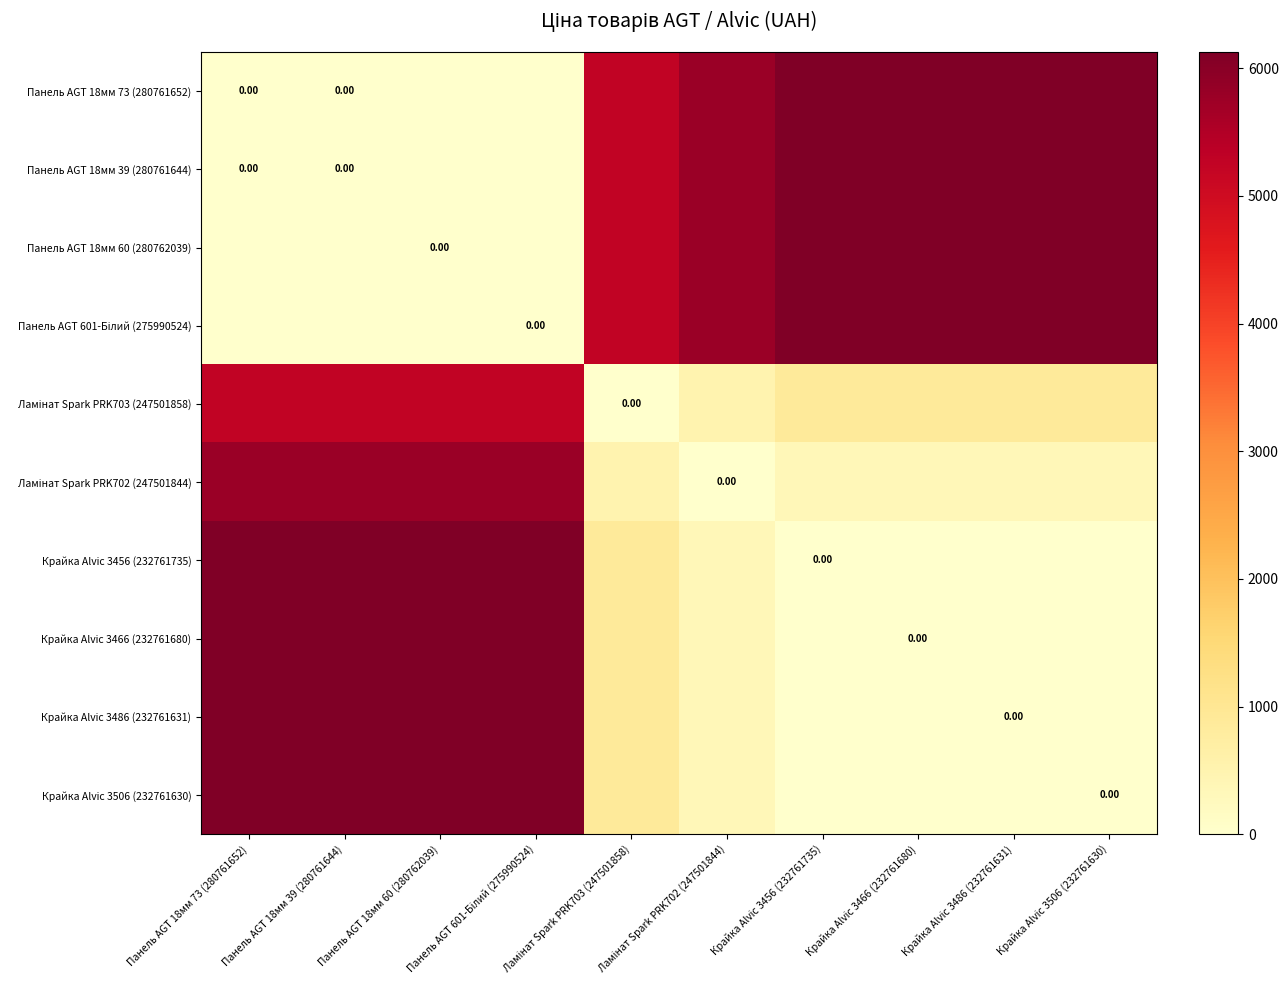

Which has a higher value, Ламінат Spark PRK703 (247501858) or Крайка Alvic 3486 (232761631)?

Крайка Alvic 3486 (232761631)